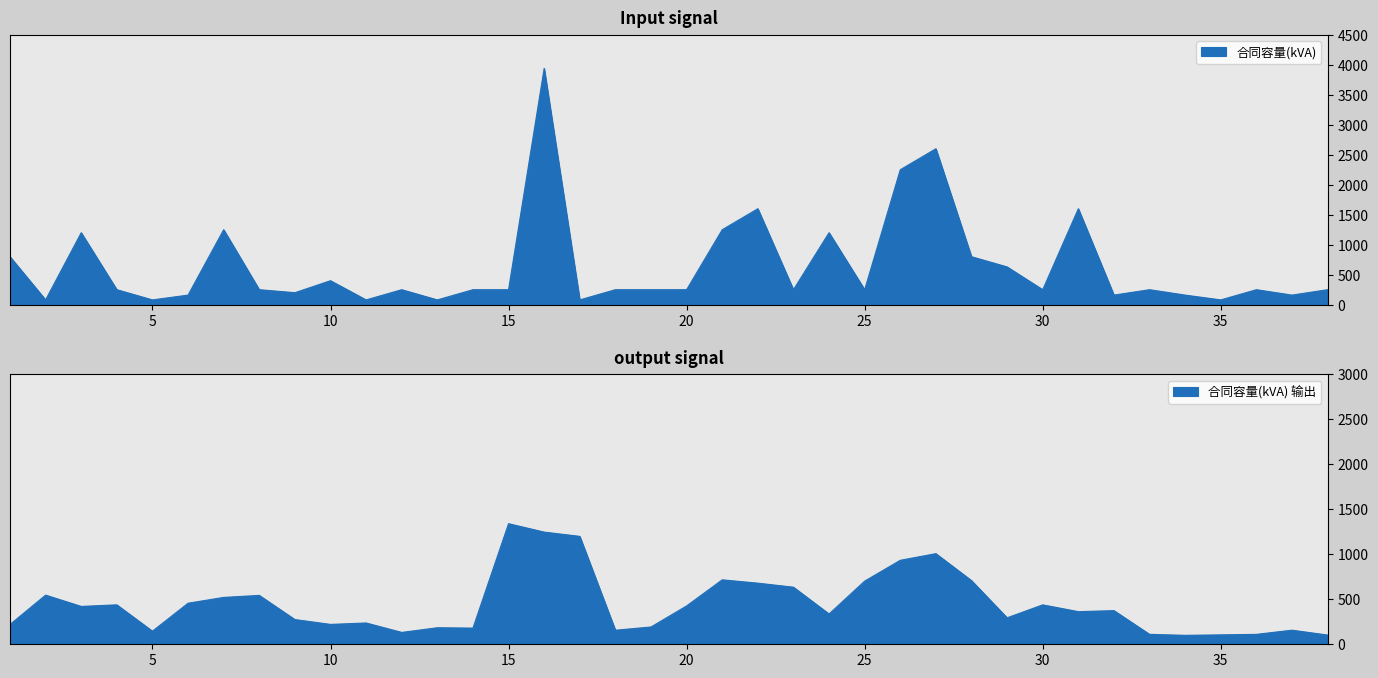

Approximately how many times larger is the value at 37 compared to 34?

1.0